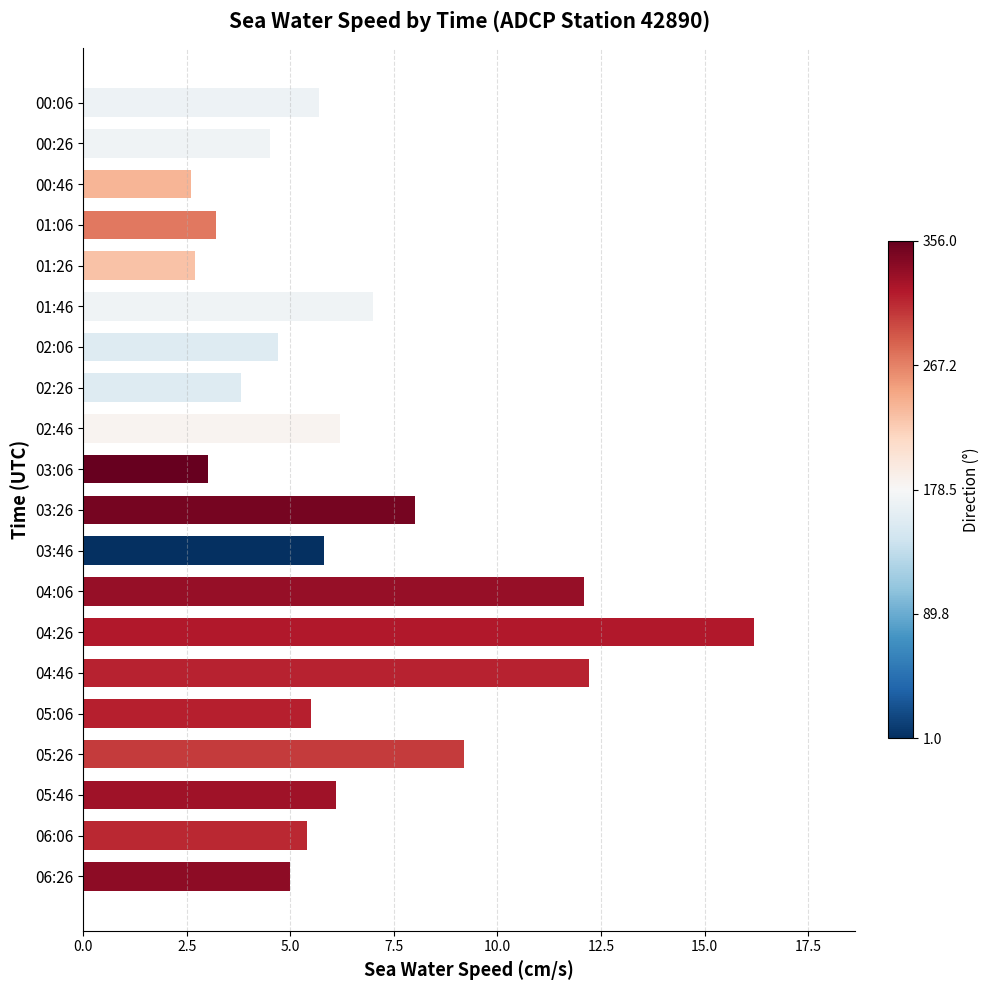

At which category does the chart reach its peak across all series?

04:26